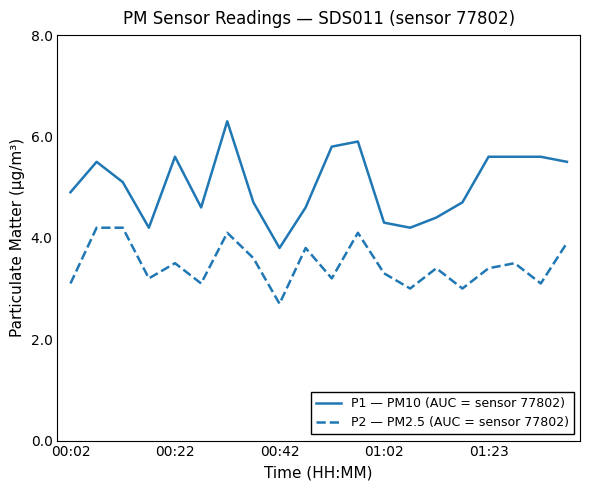

True or false: P2 — PM2.5 (AUC = sensor 77802) and P1 — PM10 (AUC = sensor 77802) cross at least once.

False